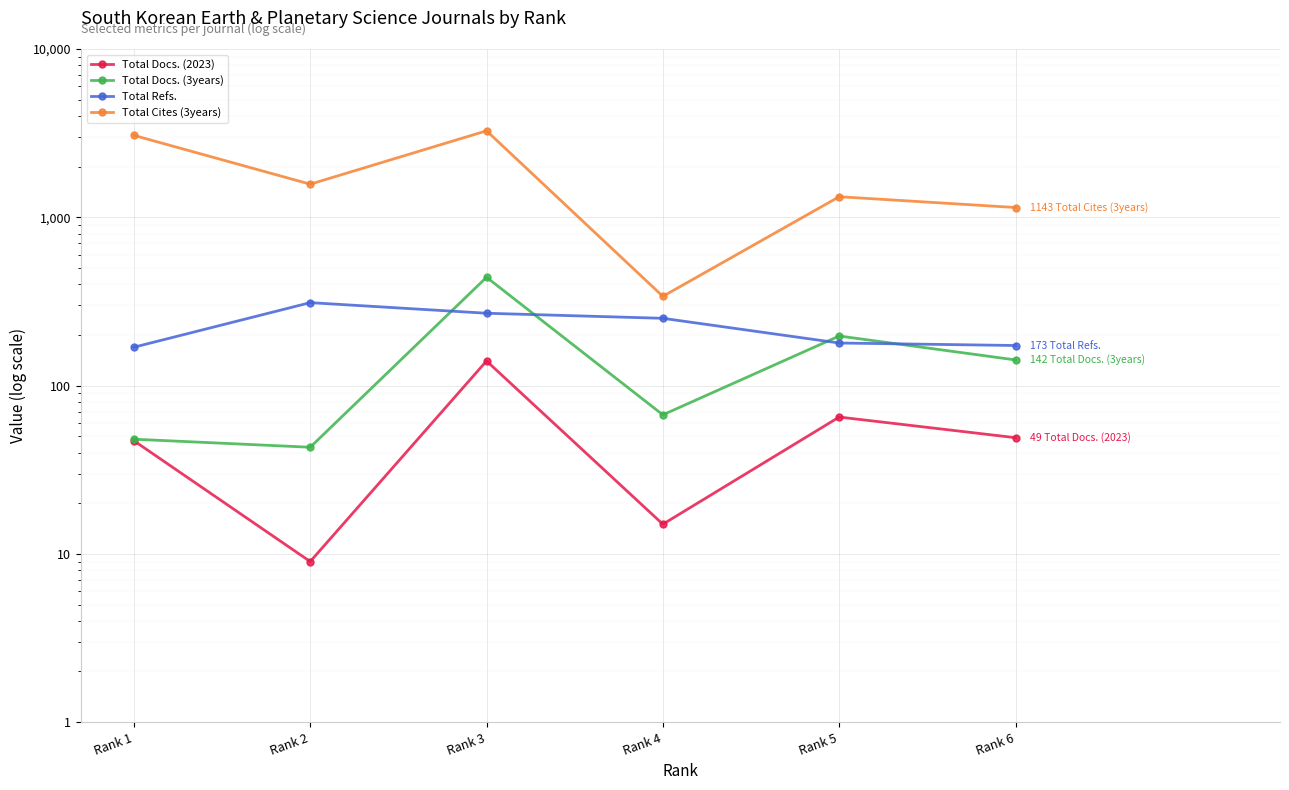

What value does the Total Docs. (3years) series have at Rank 3, to the nearest 5?

440